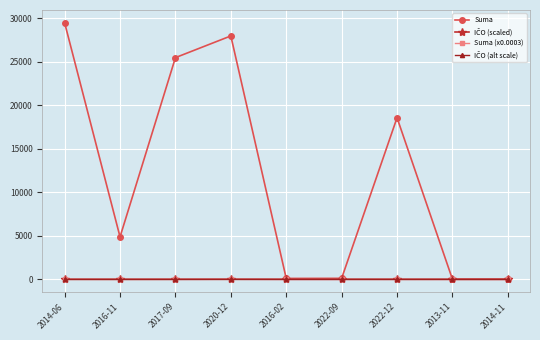

At how many categories does at least one series exceed 15831?

4